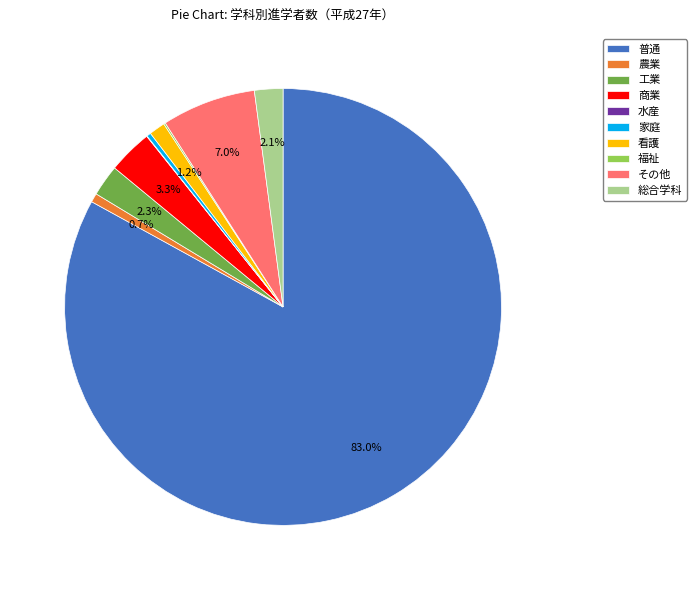

To the nearest percent, what is the difference between the largest and smallest slice percentages?

83%